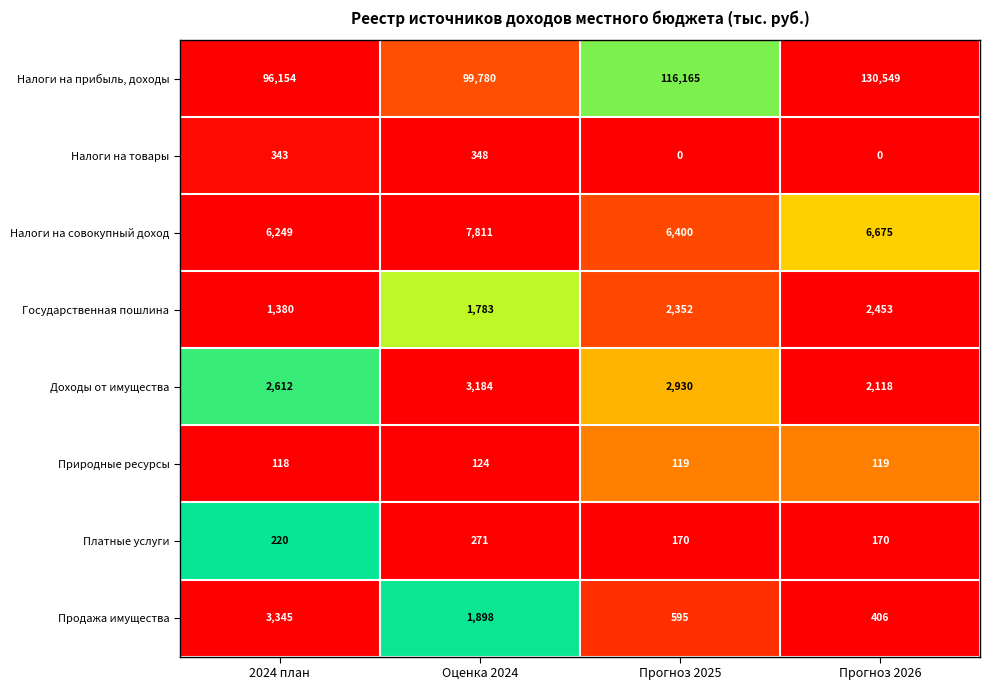

What is the sum of all Налоги на товары values?

691